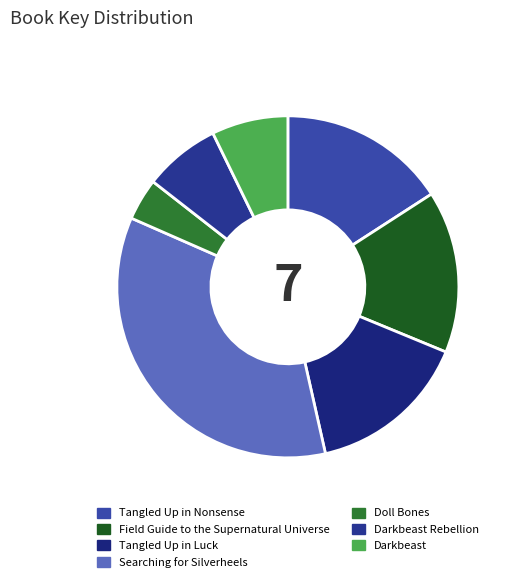

Count the number of slices in the pie.

7